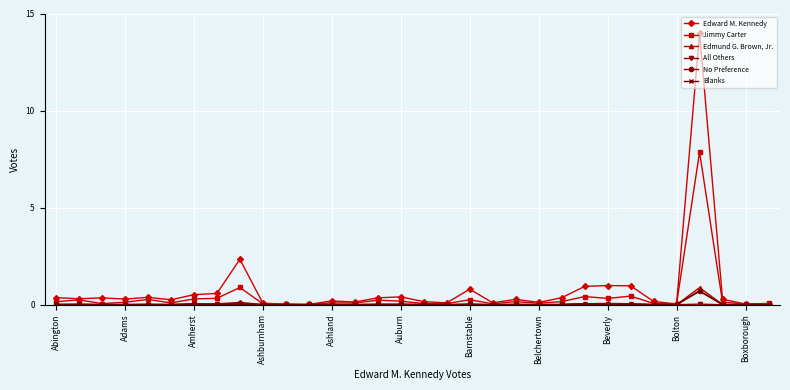

Count the number of categories in the chart.

32